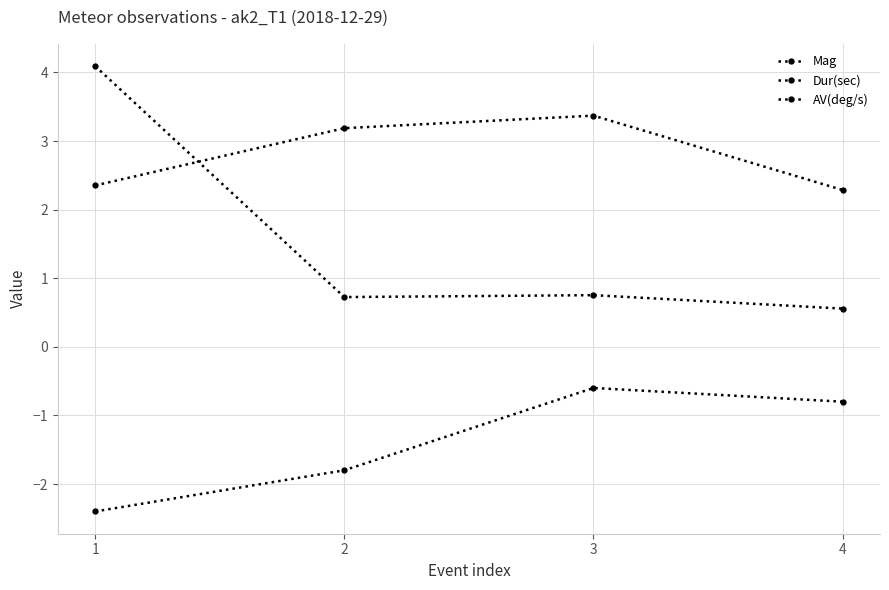

What is the maximum value for Dur(sec)?

3.4